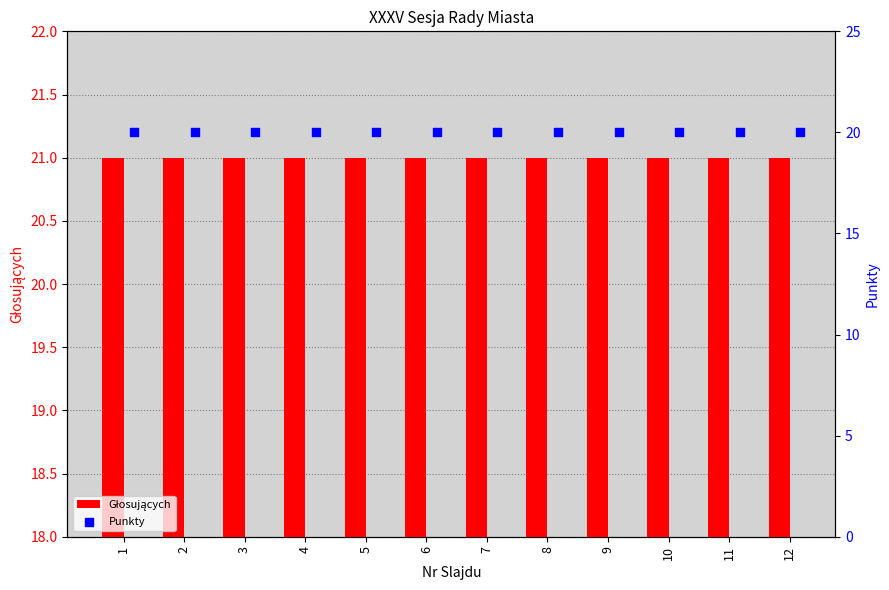

What are all the series names shown in the legend?

Głosujących, Punkty